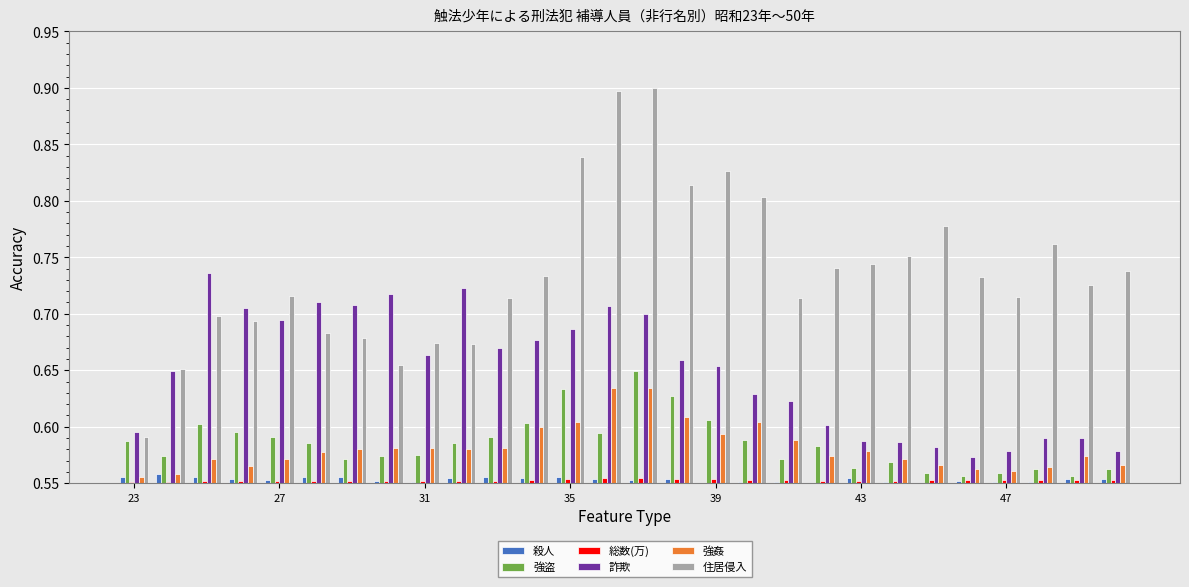

Rank the series by their maximum value, from lowest to highest.

総数(万), 殺人, 強姦, 強盗, 詐欺, 住居侵入